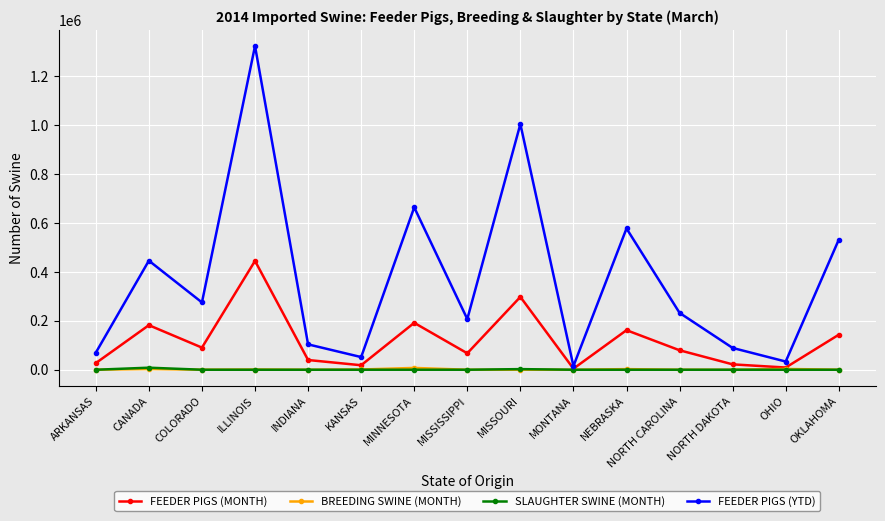

Where is the first local minimum for FEEDER PIGS (YTD)?

COLORADO